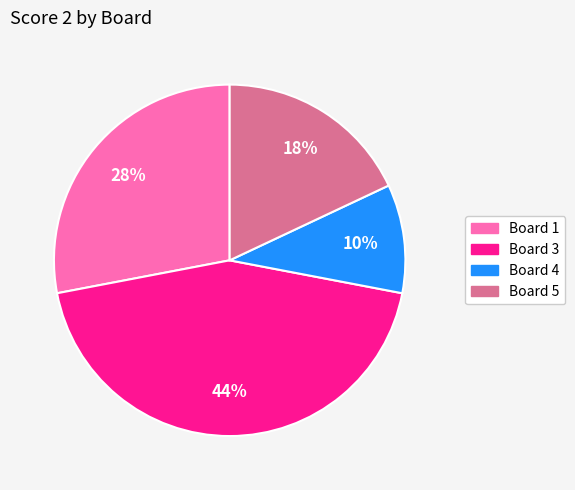

Does any single category account for the majority?

No